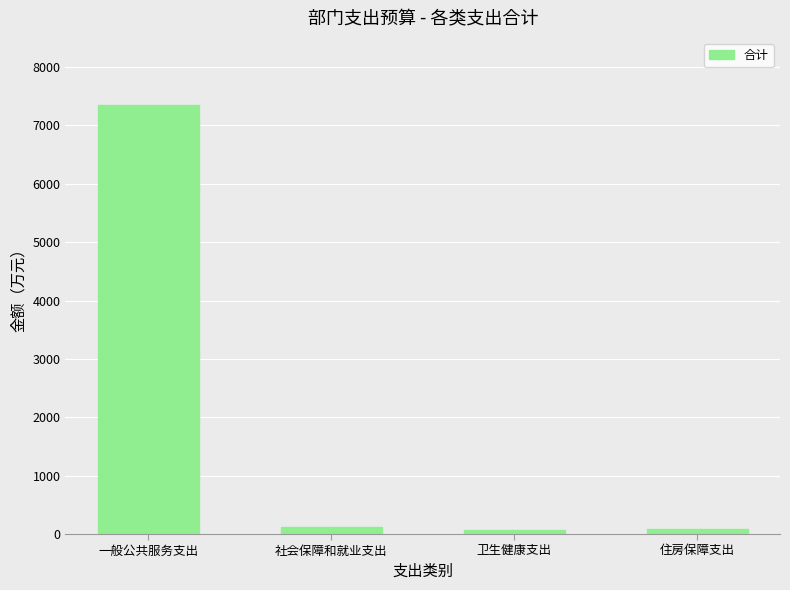

Which has a higher value, 一般公共服务支出 or 住房保障支出?

一般公共服务支出